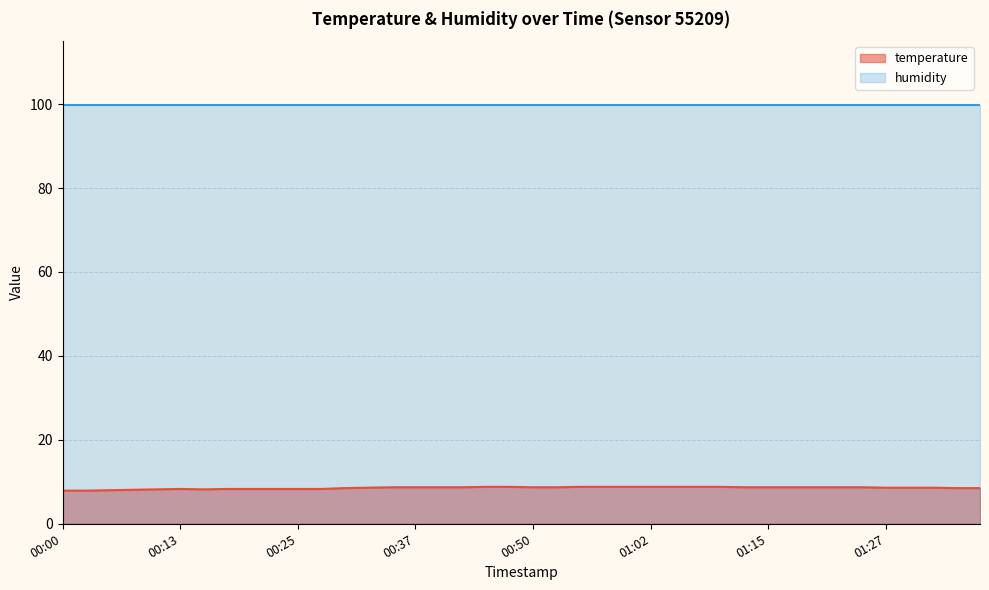

The value at 00:10 is 8.2. True or false?

True